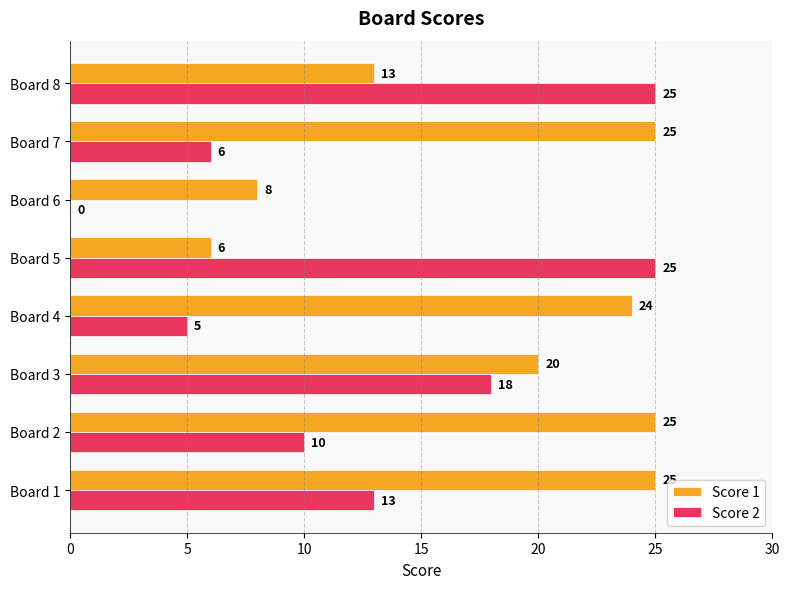

What value does the Score 1 series have at Board 8?

13